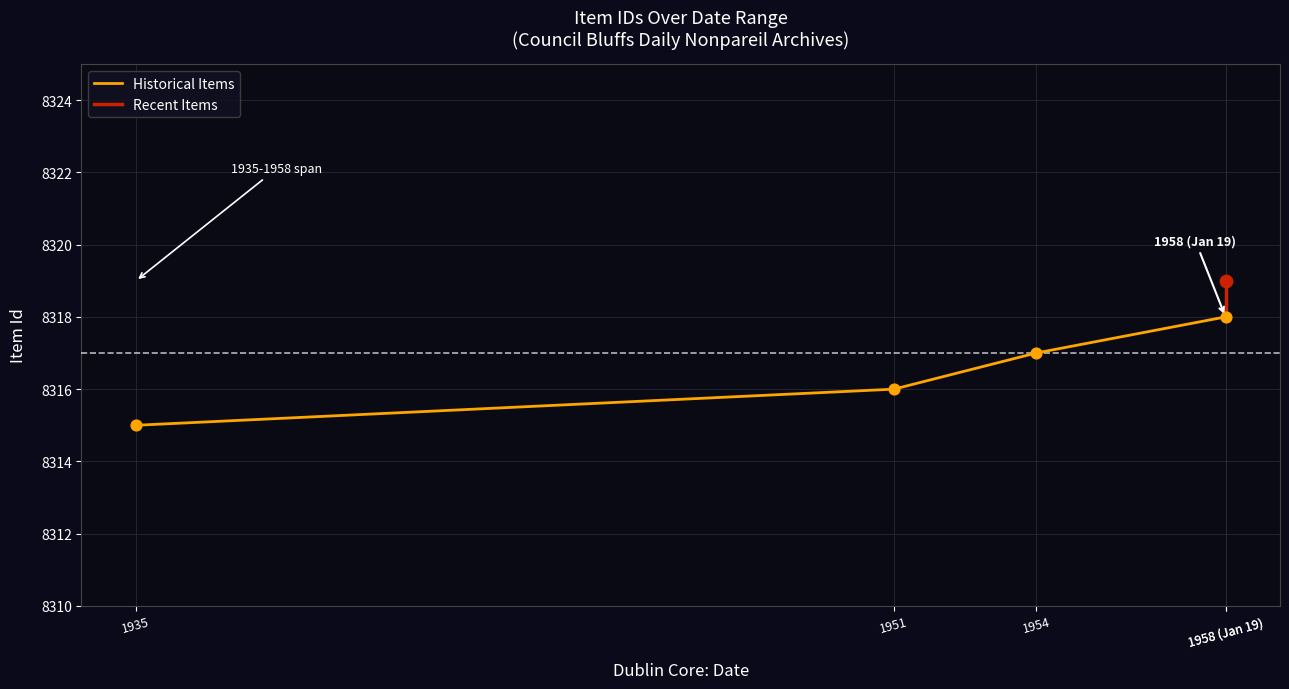

Approximately how many times larger is the value at 1958-01-19 compared to 1935-1958?

1.0